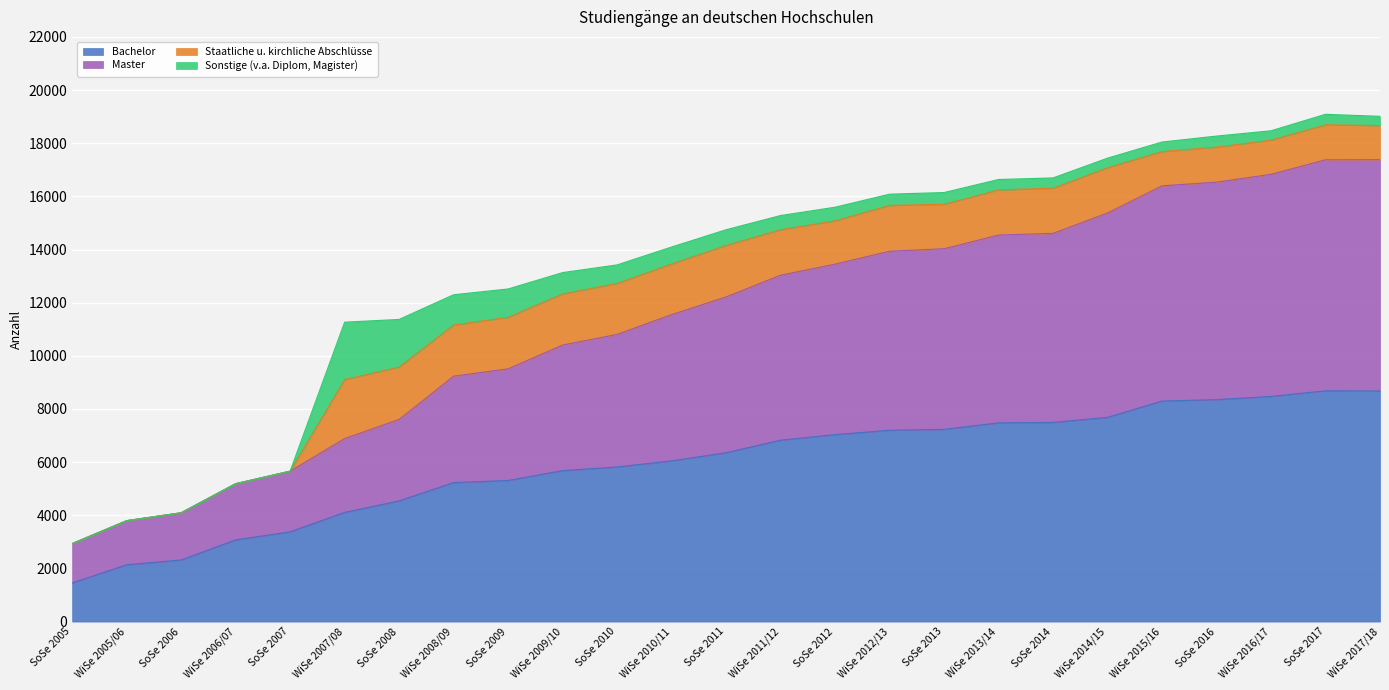

At which category is the sum across all series the highest?

SoSe 2017